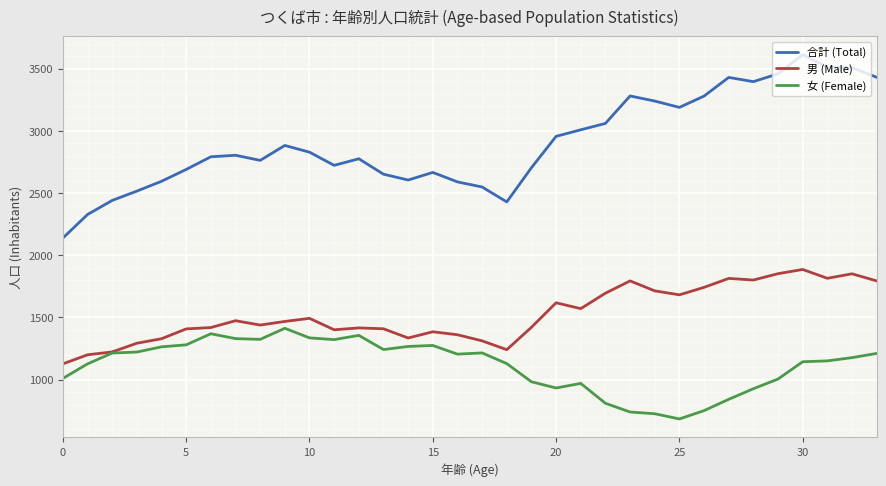

True or false: 合計 (Total) and 女 (Female) intersect in this chart.

False